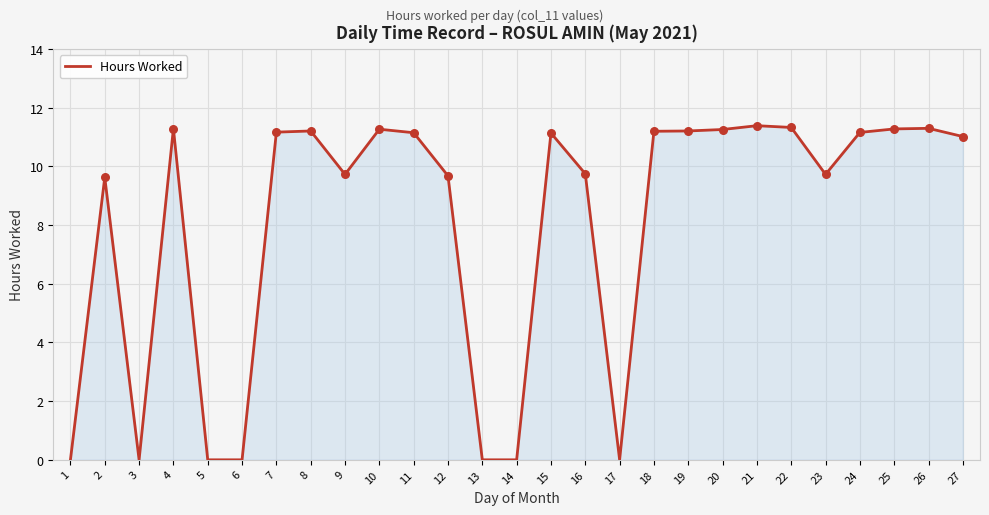

What is the change in value from 8 to 17?

-11.2